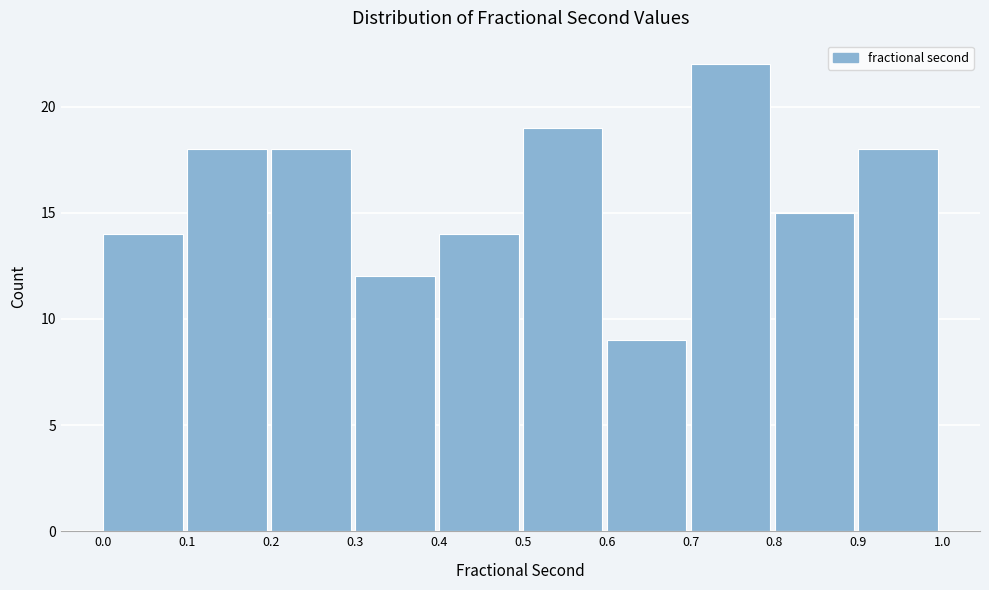

Which range on the x-axis has the tallest bar?

0.7 to 0.8